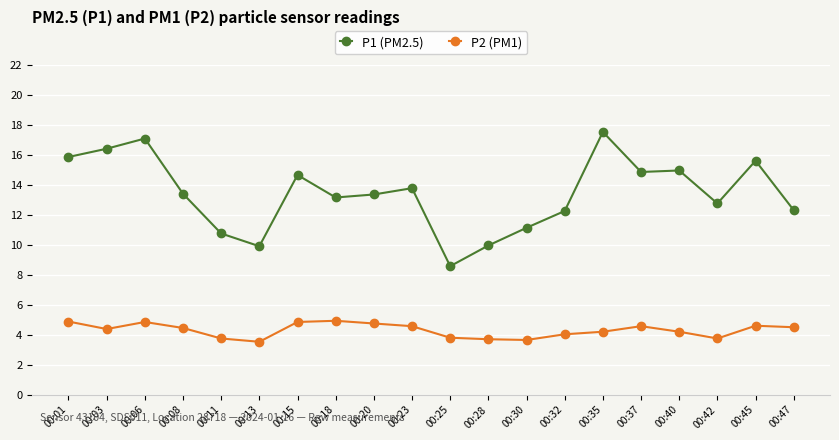

The value of P1 (PM2.5) at 00:15 is 14.7. True or false?

True